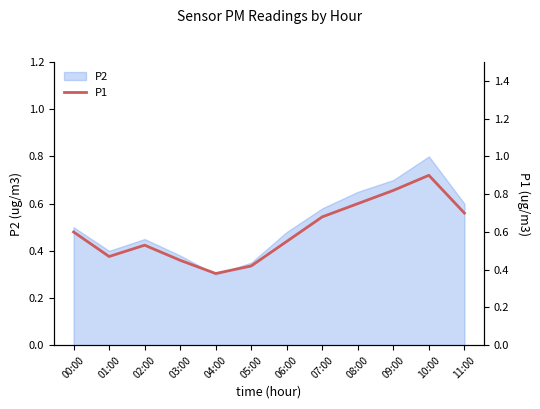

Between 01:00 and 07:00, which is larger?

07:00